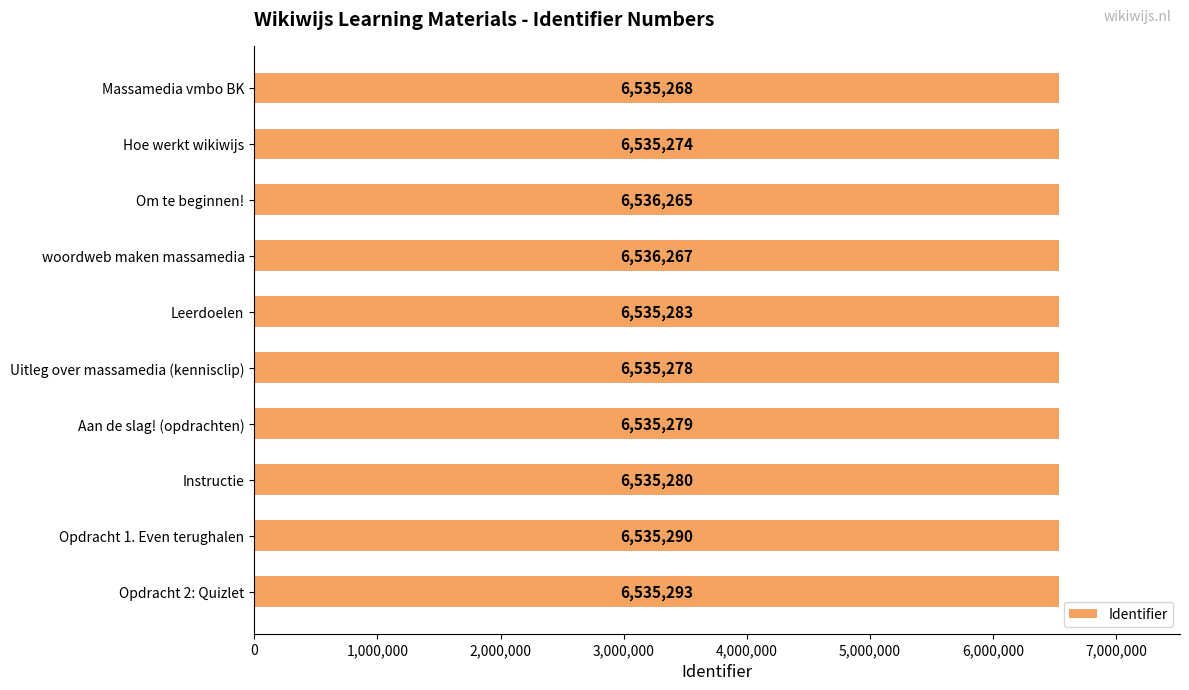

List the labels in order of value, smallest first.

Massamedia vmbo BK, Hoe werkt wikiwijs, Uitleg over massamedia (kennisclip), Aan de slag! (opdrachten), Instructie, Leerdoelen, Opdracht 1. Even terughalen, Opdracht 2: Quizlet, Om te beginnen!, woordweb maken massamedia